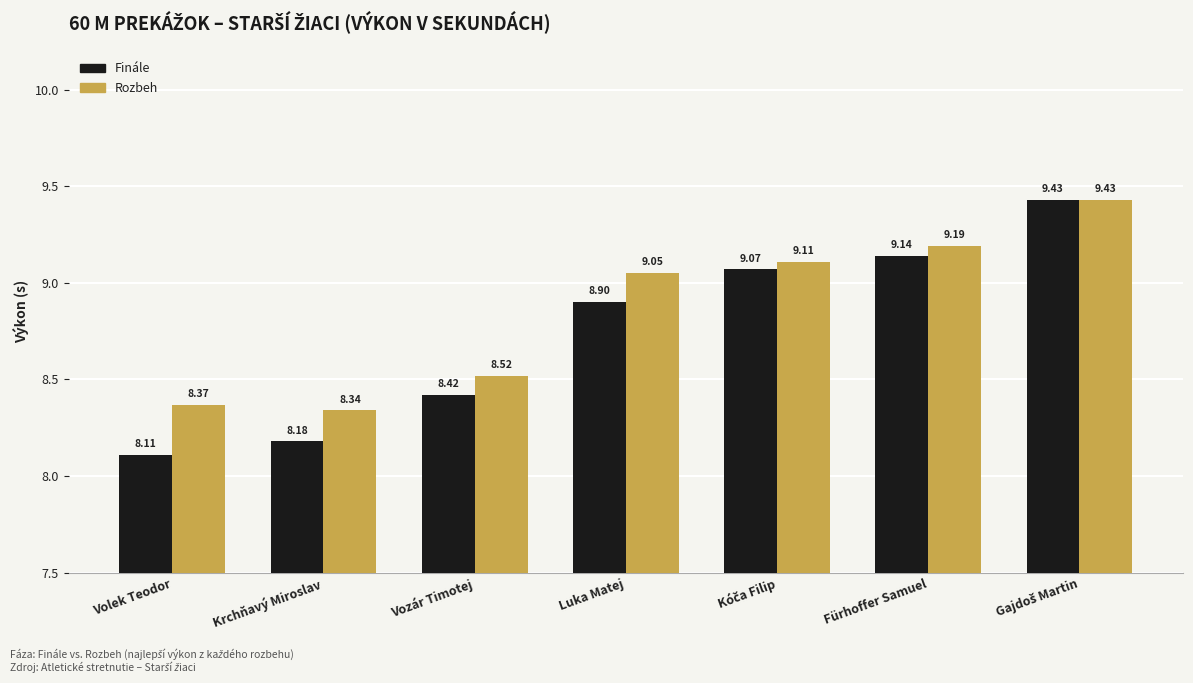

What is the sum of the Finále values at Krchňavý Miroslav and Vozár Timotej?

16.6